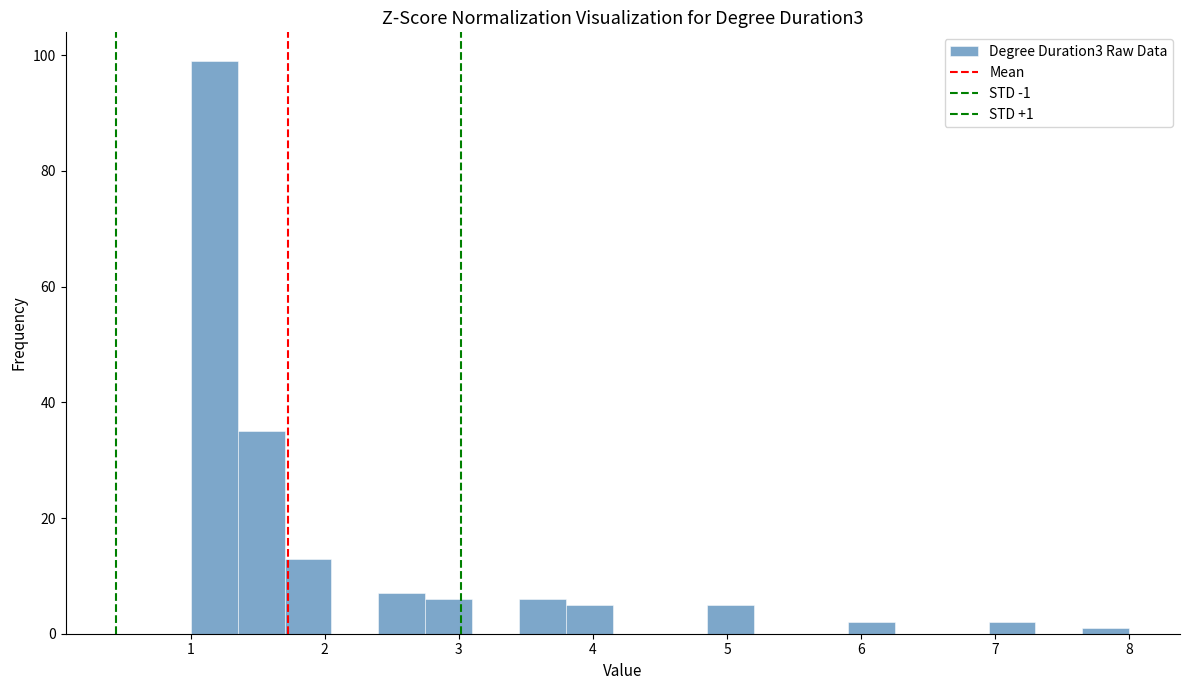

Read against the x-axis, roughly where is the centre of the tallest bar?

1.2